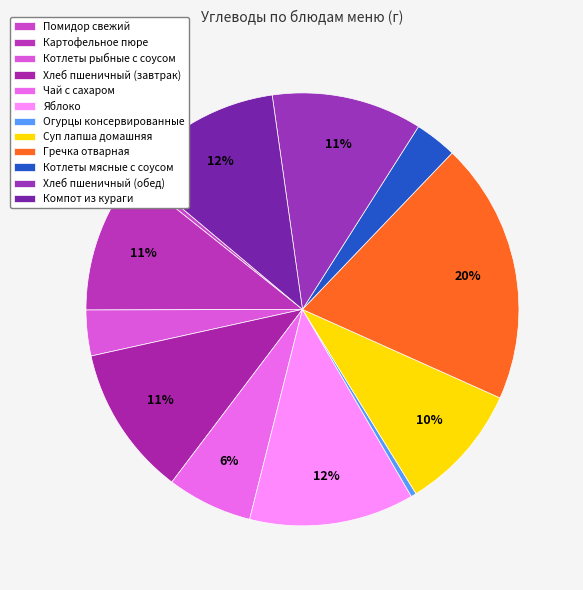

Is there any slice that represents more than half of the pie?

No